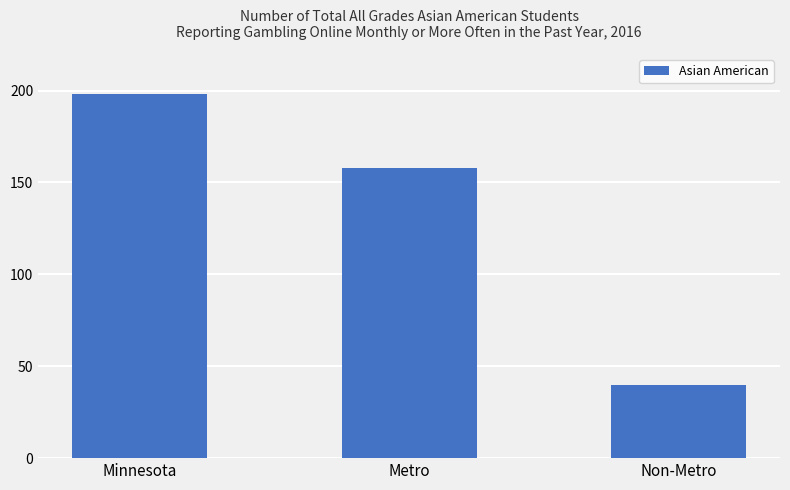

What is the difference between the values at Non-Metro and Metro?

118